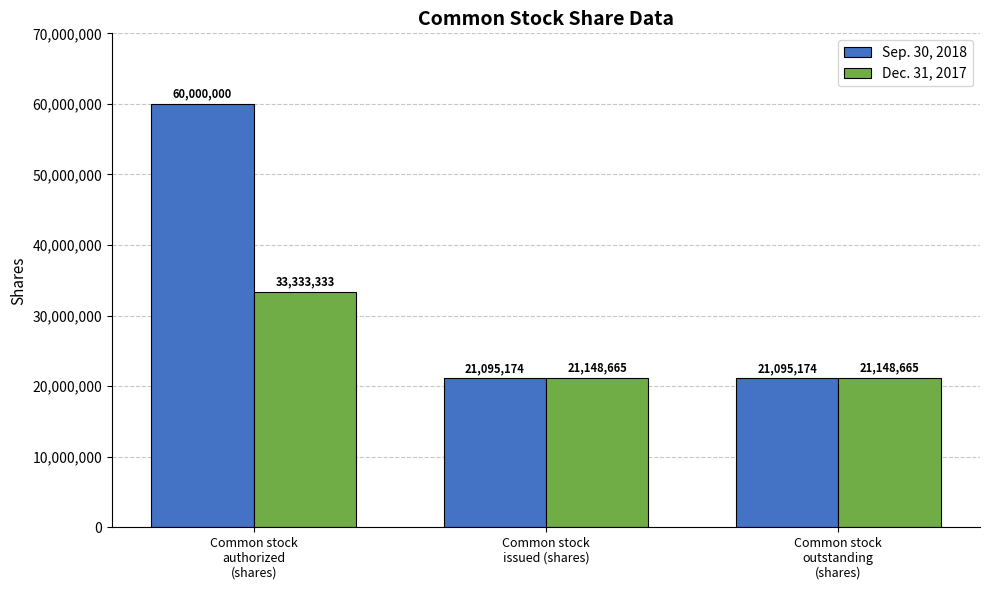

What is the greatest value displayed?

60000000